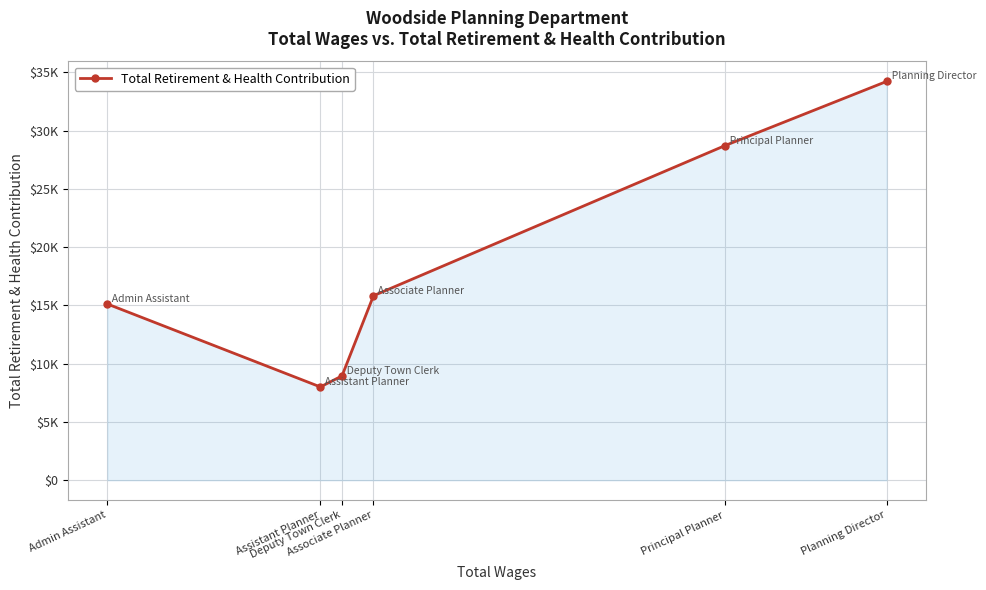

Which label corresponds to the smallest value in the chart?

Assistant Planner